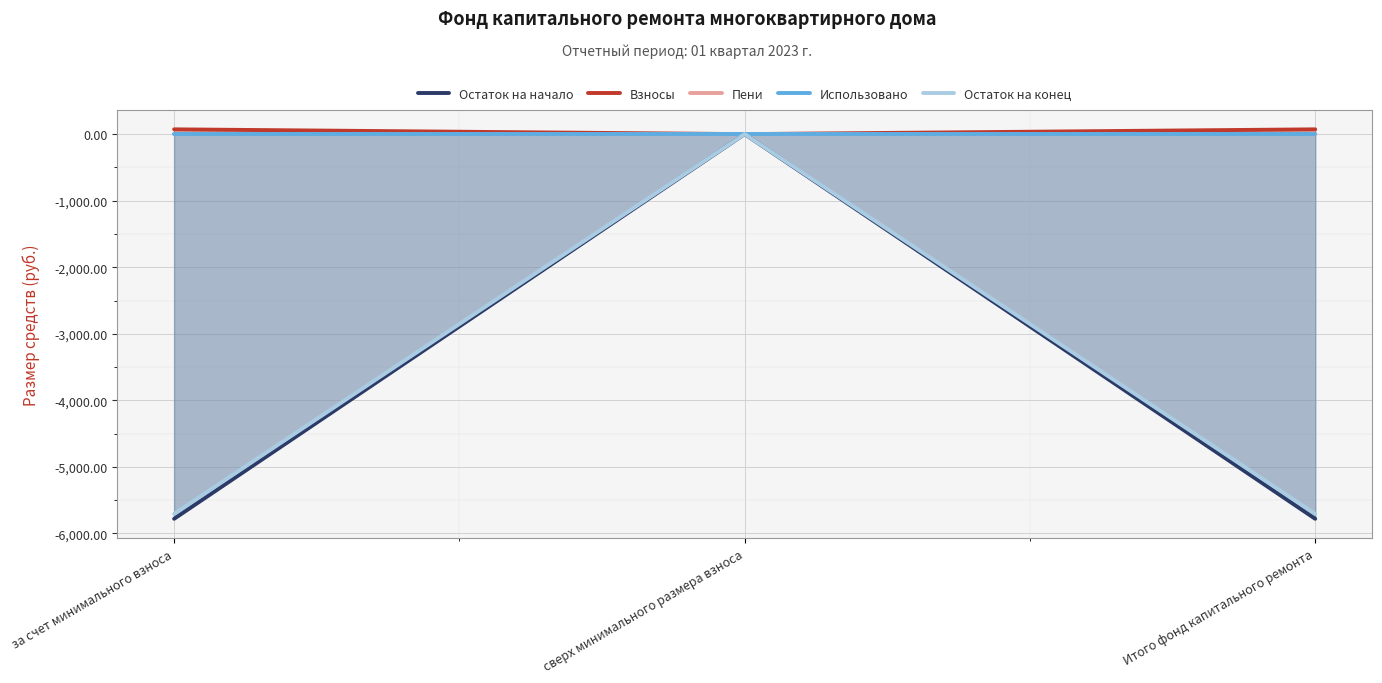

True or false: Остаток на начало has a value of -9458.7 at Итого фонд капитального ремонта.

False